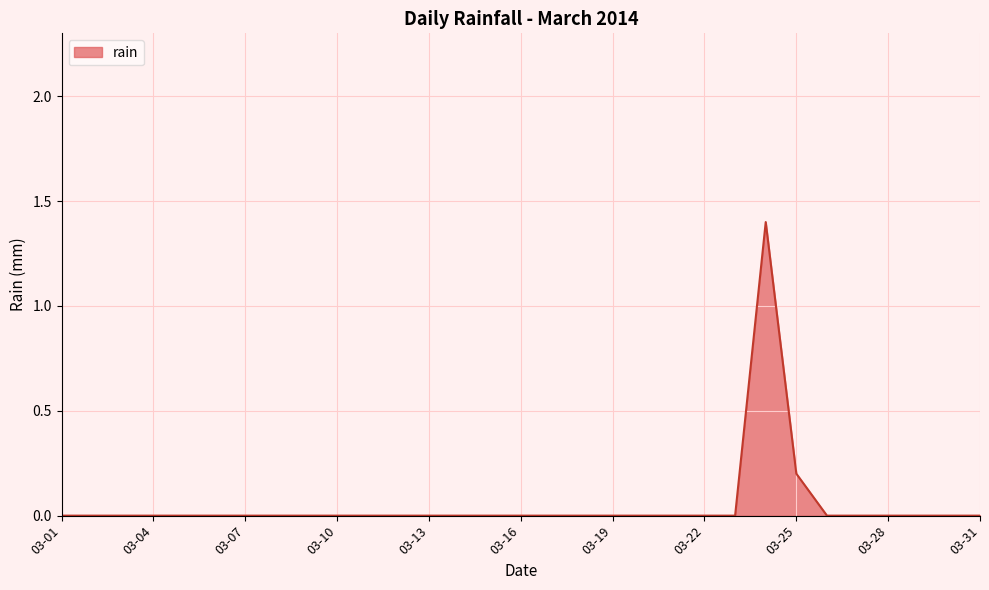

What is the greatest value displayed?

1.4